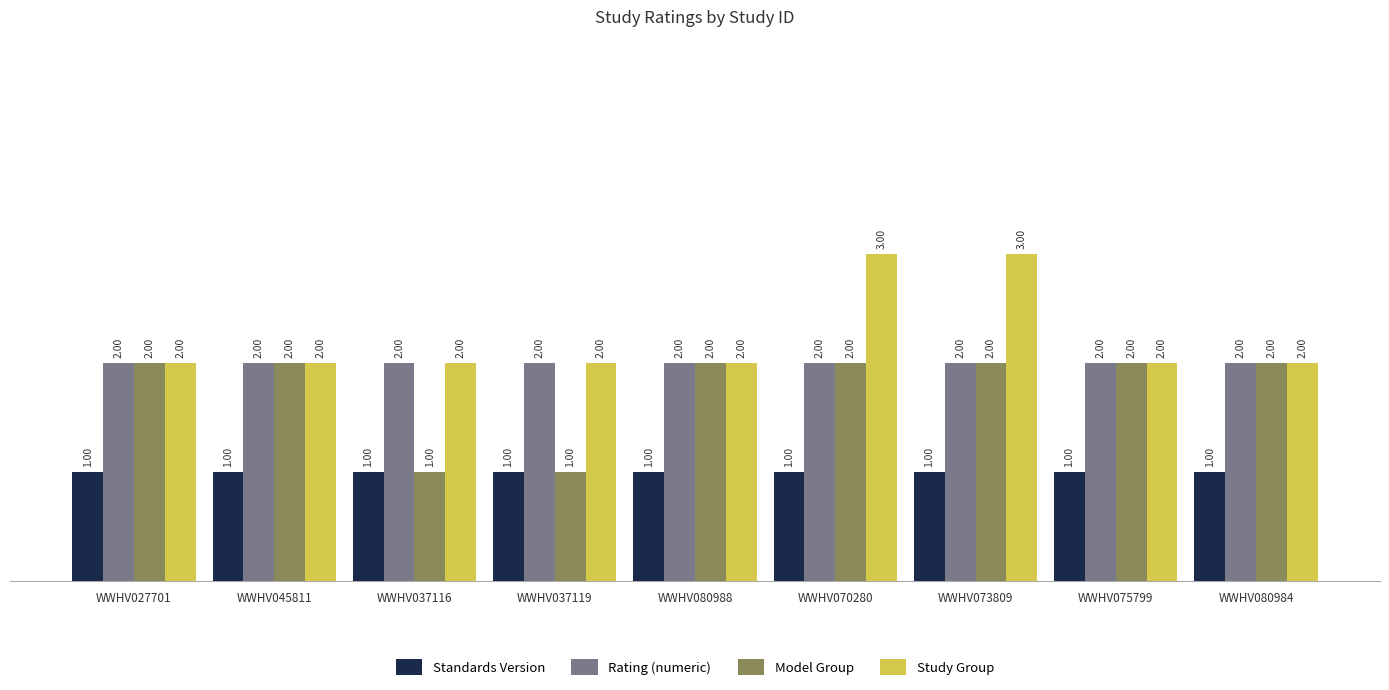

At how many categories does at least one series exceed 1?

9